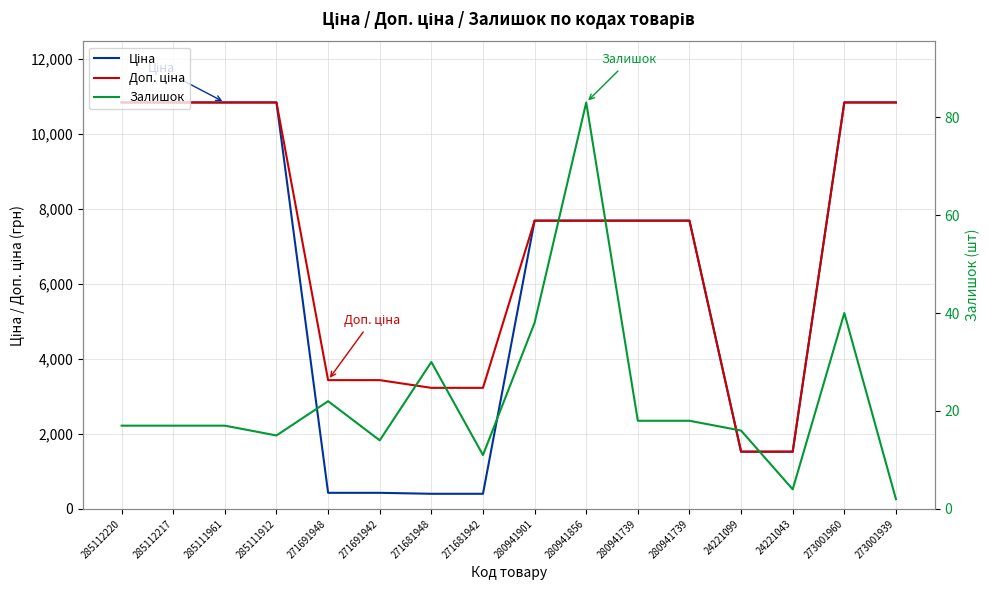

What is the sum of all Ціна values?

100512.0